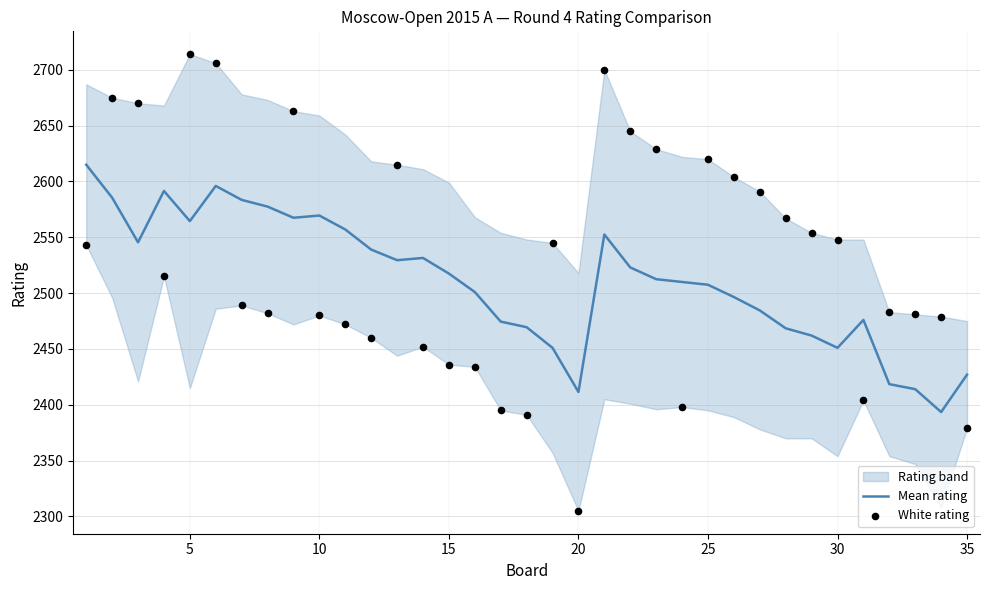

Which series has the largest total across all categories?

White rating